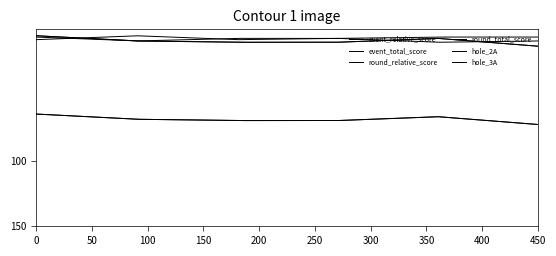

What is the smallest value displayed?

4